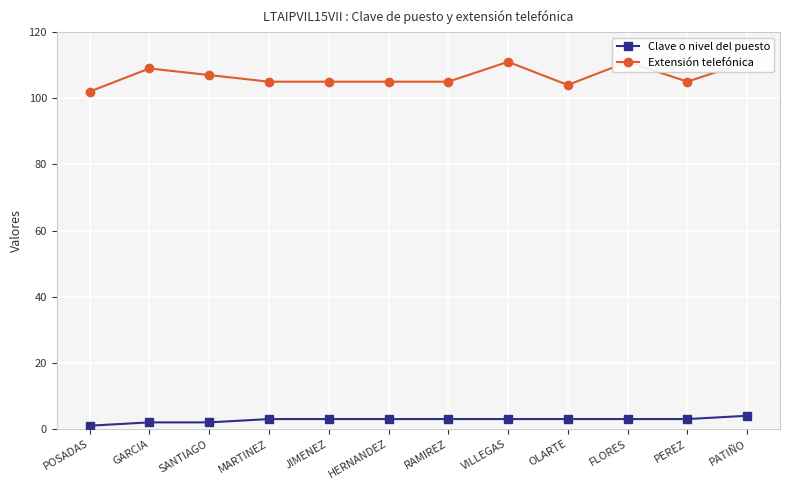

At HERNANDEZ, list the series in order from smallest to largest.

Clave o nivel del puesto, Extensión telefónica